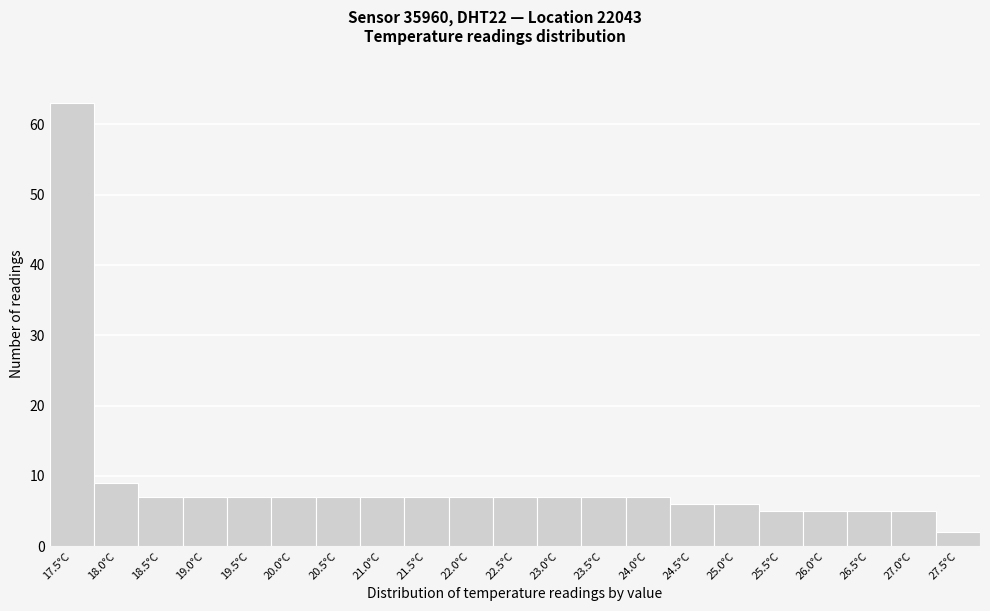

Reading left to right, extract all data points from this chart.

63	9	7	7	7	7	7	7	7	7	7	7	7	7	6	6	5	5	5	5	2